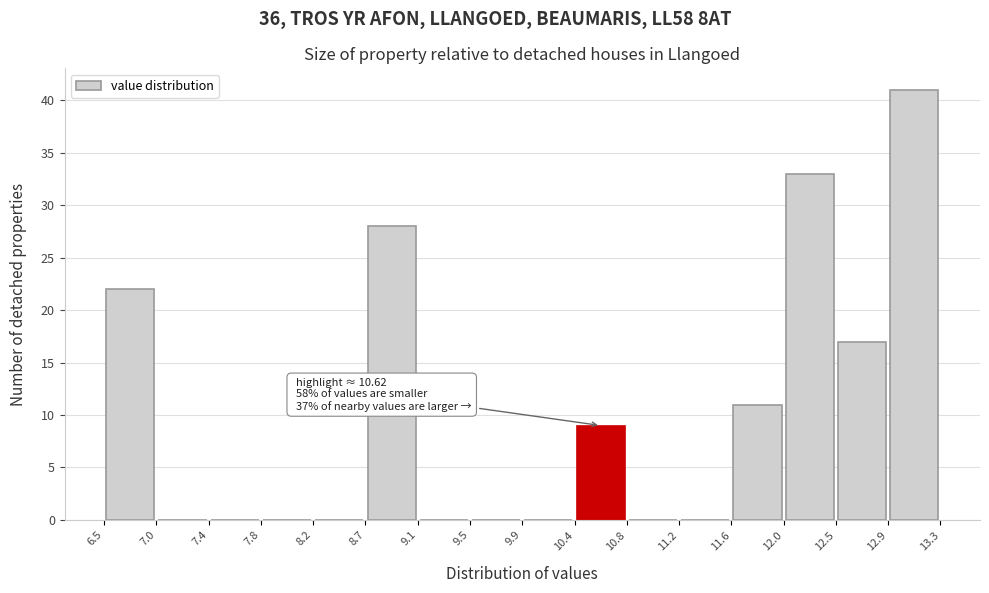

Over which range of the x-axis is the bar tallest?

12.9 to 13.3